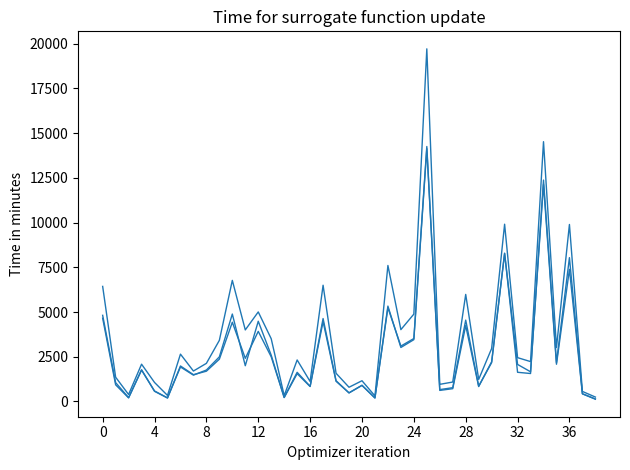

How many lines are shown in the chart?

3